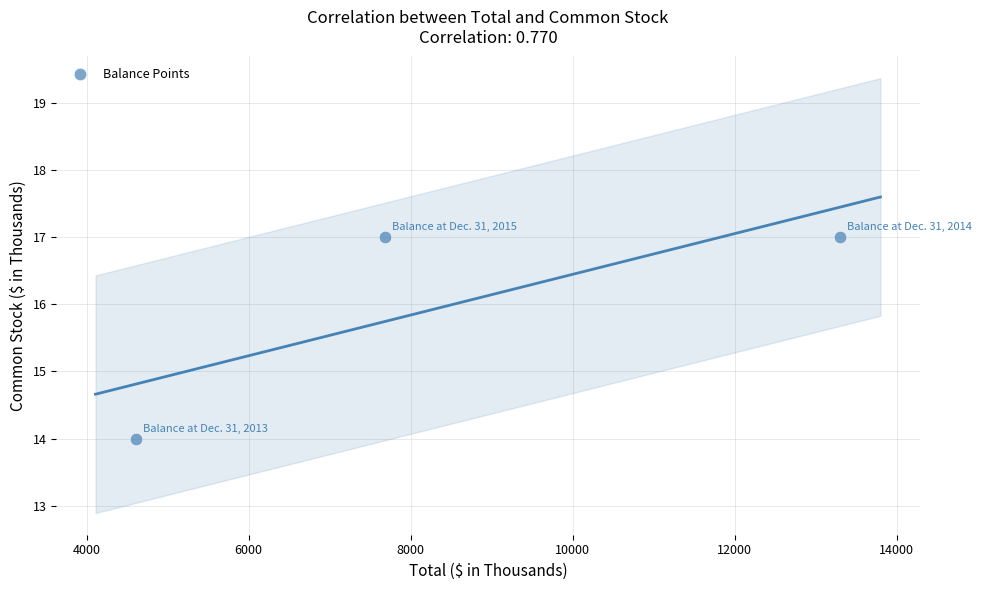

What Y value in the scatter plot is closest to 15?

14